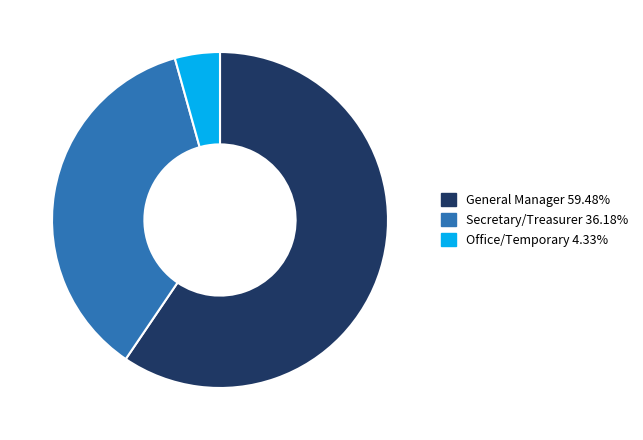

Combined, do General Manager 59.48% and Office/Temporary 4.33% account for over 50%?

Yes